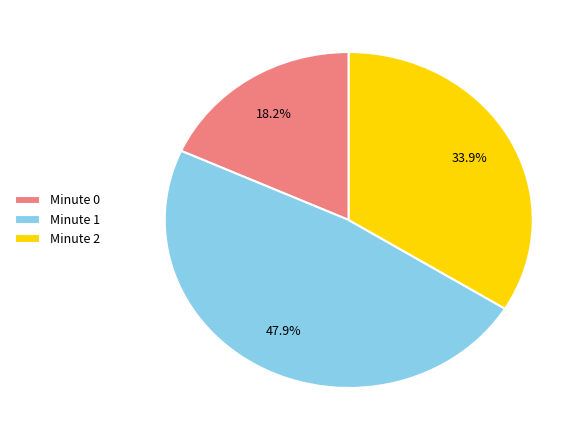

How many segments does this pie chart have?

3